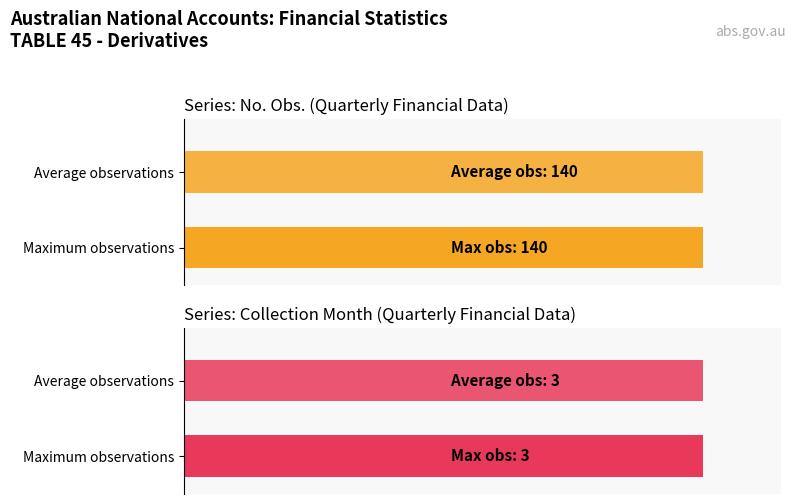

What are all the series names shown in the legend?

No. Obs., Collection Month